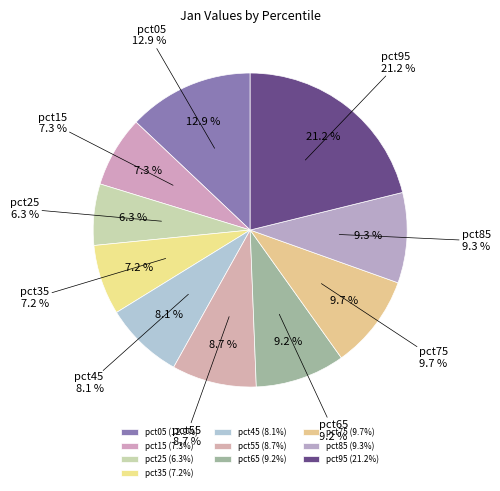

Is there any slice that represents more than half of the pie?

No